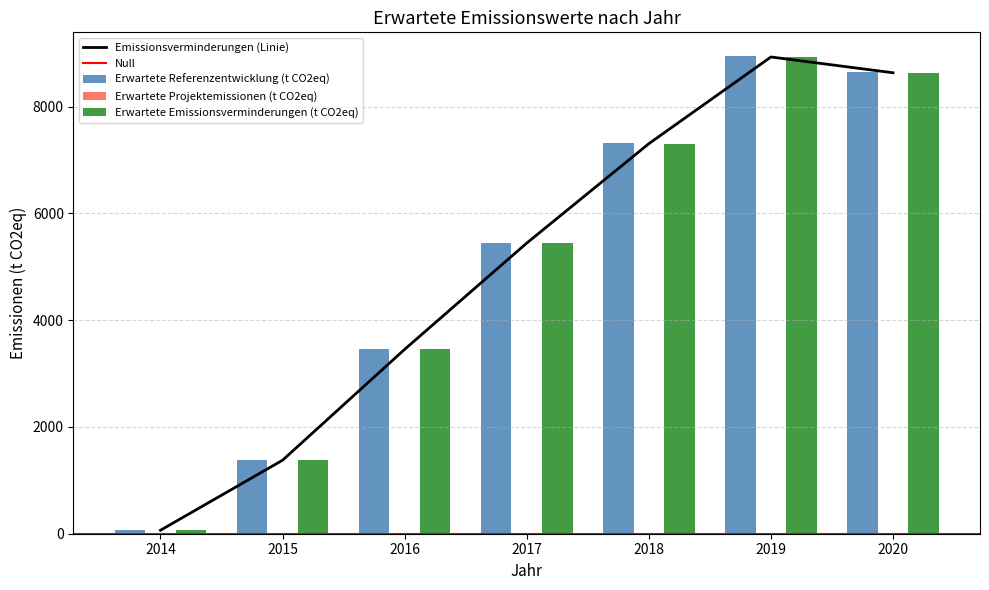

What is the spread (max minus min) of values at 2014?

64.9